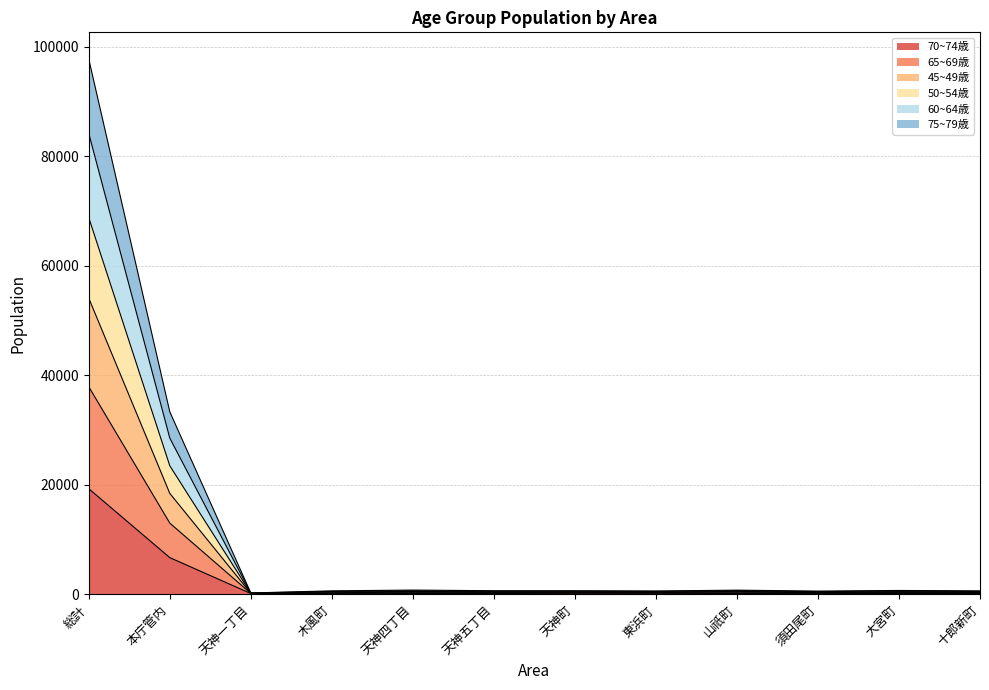

Which category has the lowest value across all series?

木風町